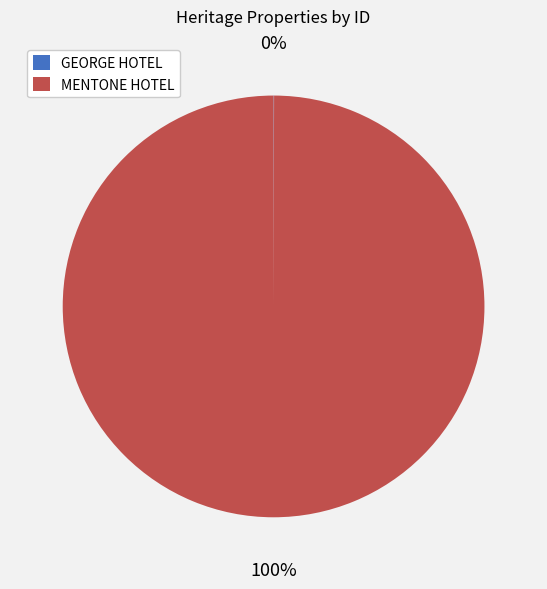

Does MENTONE HOTEL represent more than half of the total?

Yes